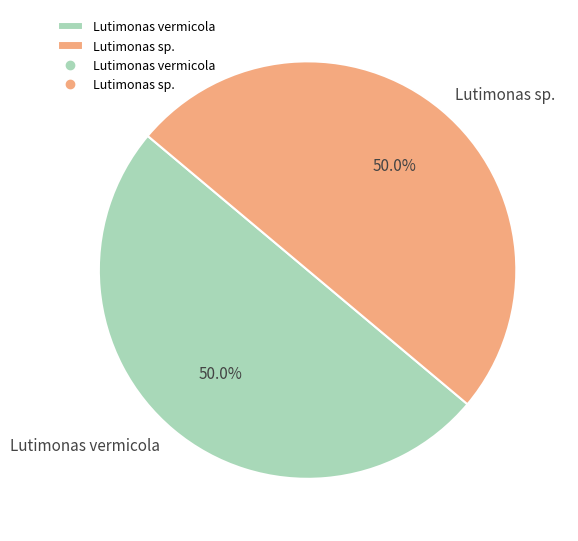

Do Lutimonas sp. and Lutimonas vermicola together represent more than half of the pie?

Yes